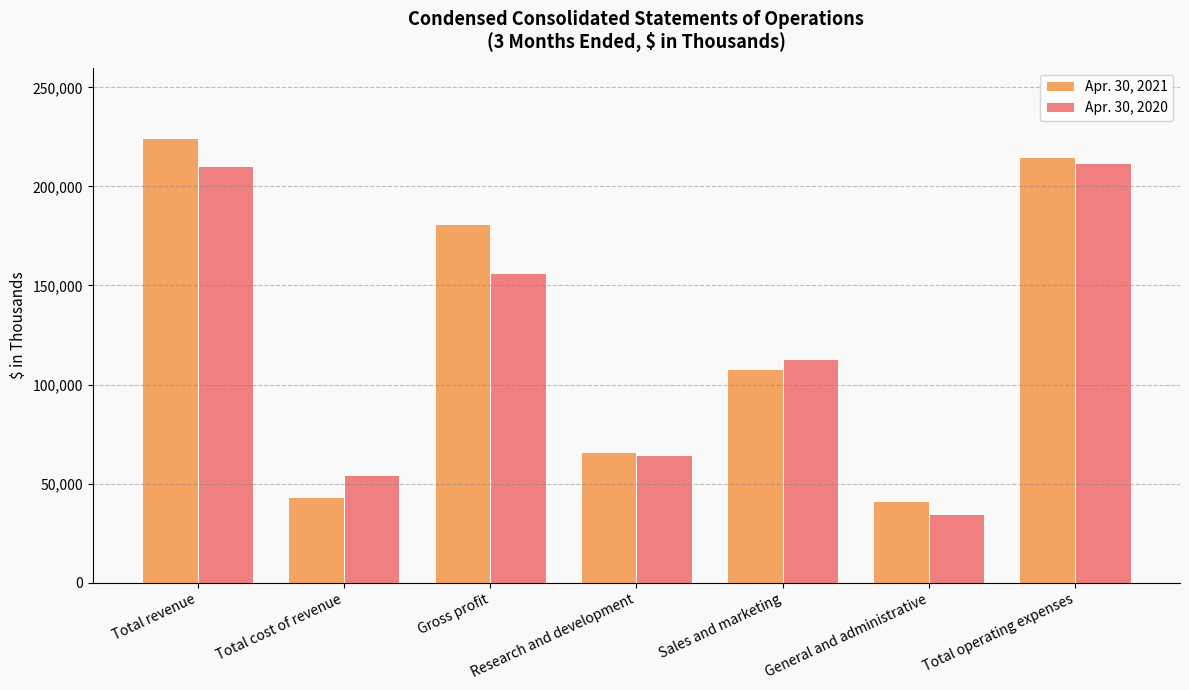

What are all the series names shown in the legend?

Apr. 30, 2021, Apr. 30, 2020